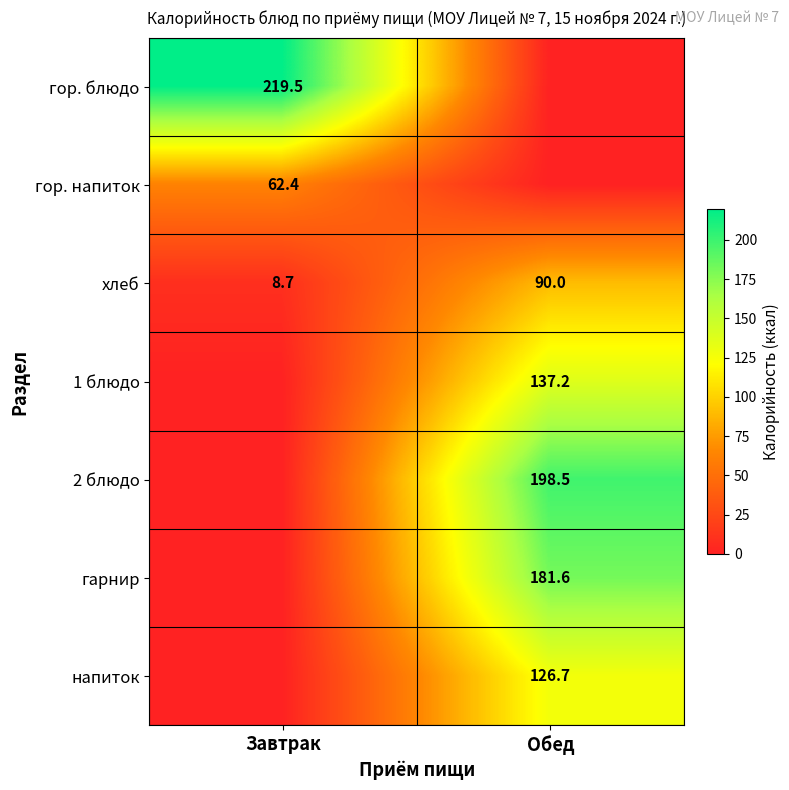

At how many categories does at least one series exceed 81?

2